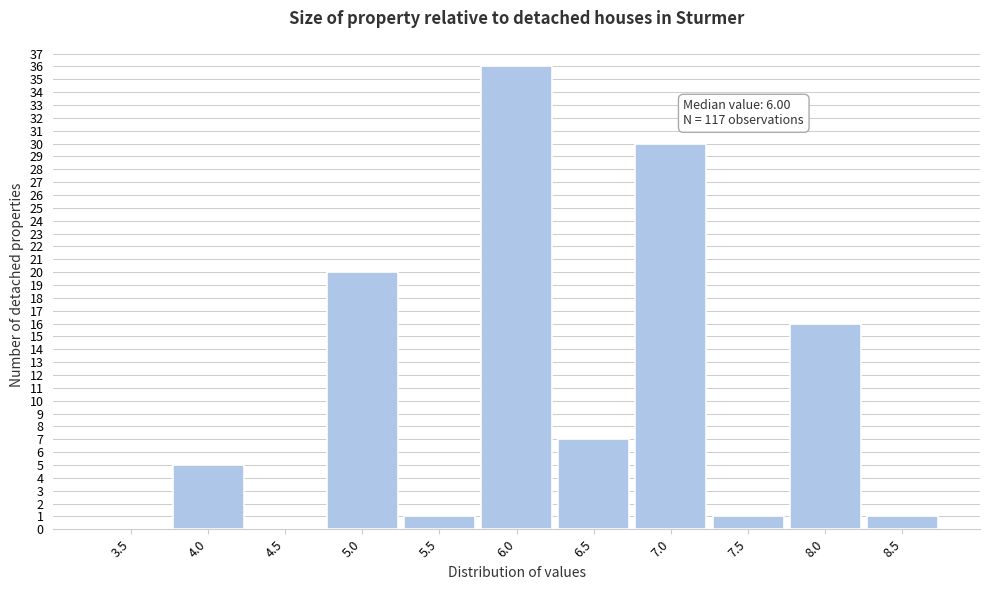

Reading left to right, extract all data points from this chart.

3.5=0	4.0=5	4.5=0	5.0=20	5.5=1	6.0=36	6.5=7	7.0=30	7.5=1	8.0=16	8.5=1